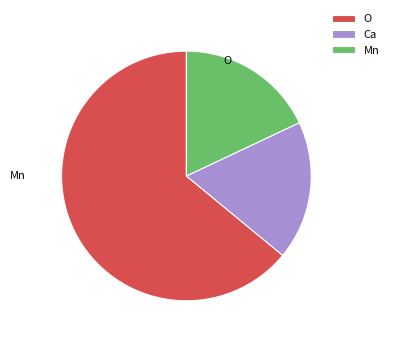

Does Mn account for over 50% of the chart?

No